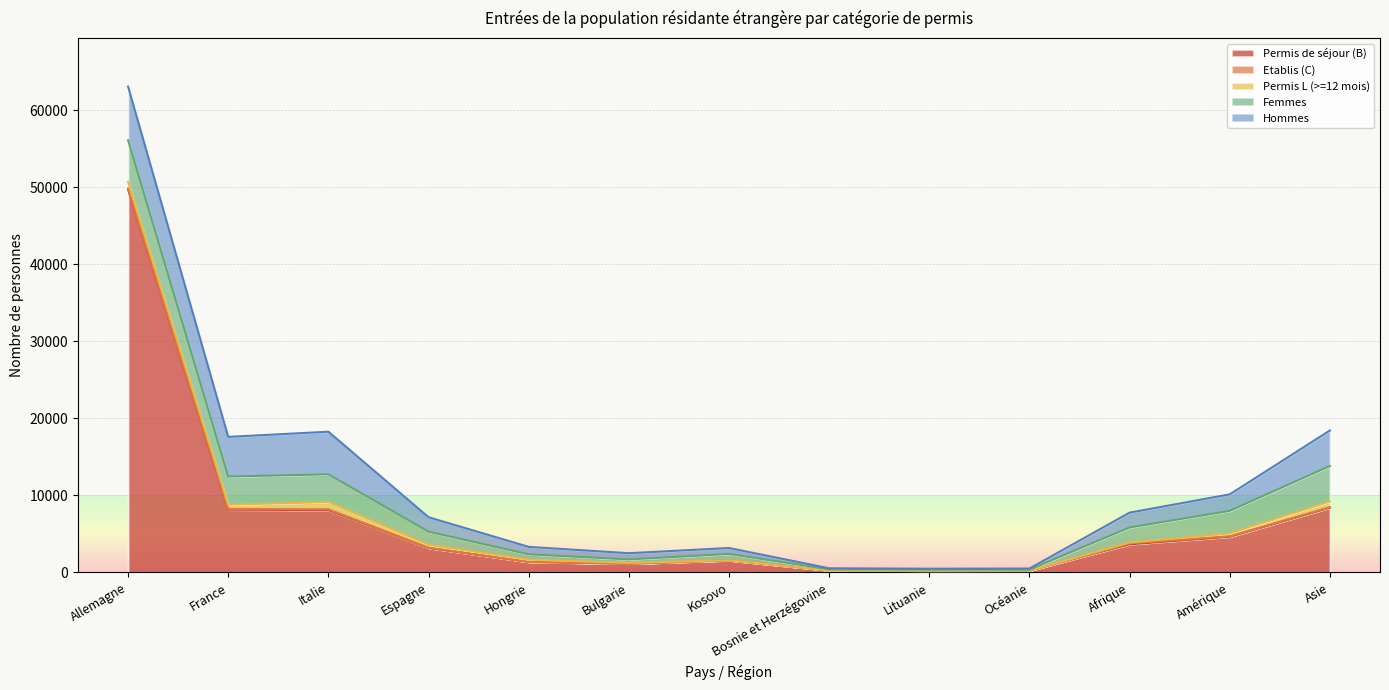

True or false: Permis de courte durée (L) Total has more than 2 points higher than both neighbors.

True